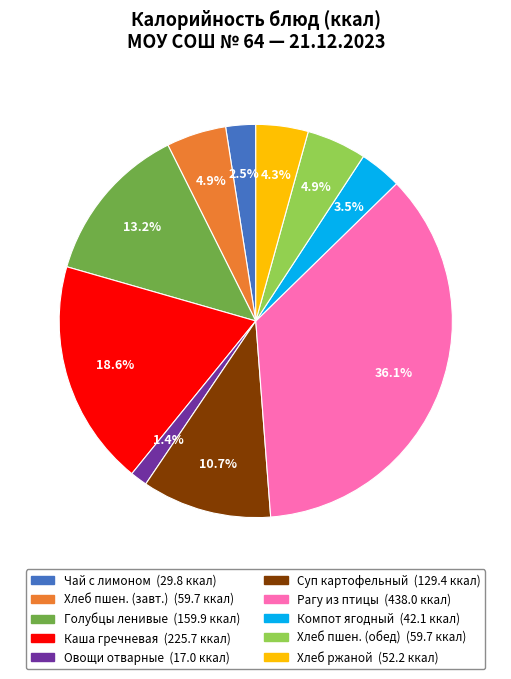

To the nearest percent, what is the difference between the largest and smallest slice percentages?

35%